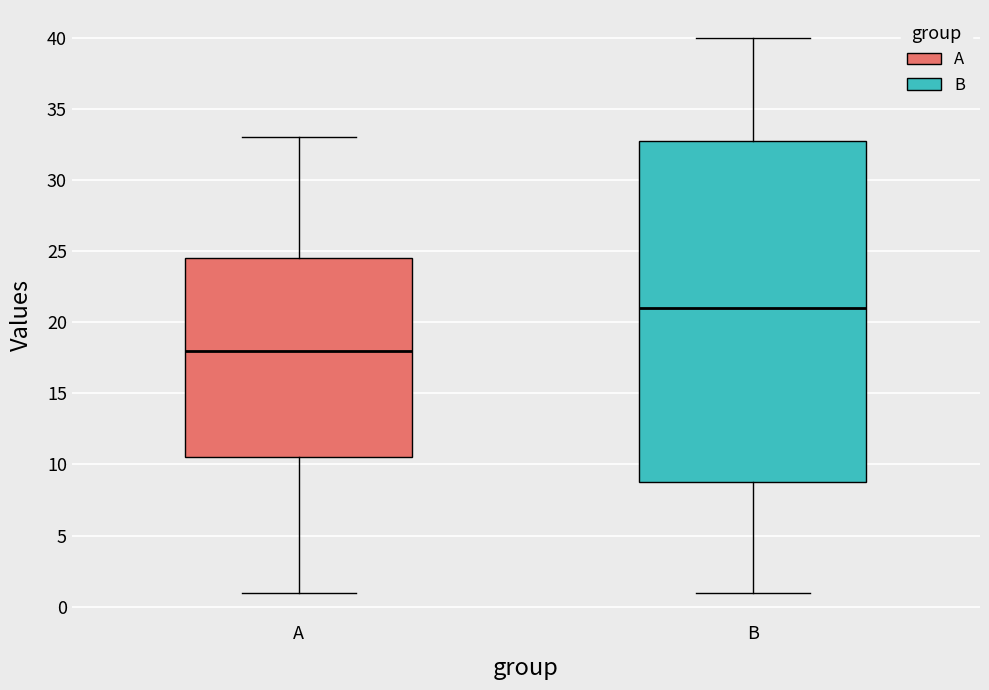

Comparing the boxes themselves (not the whiskers), which one is the tallest?

B